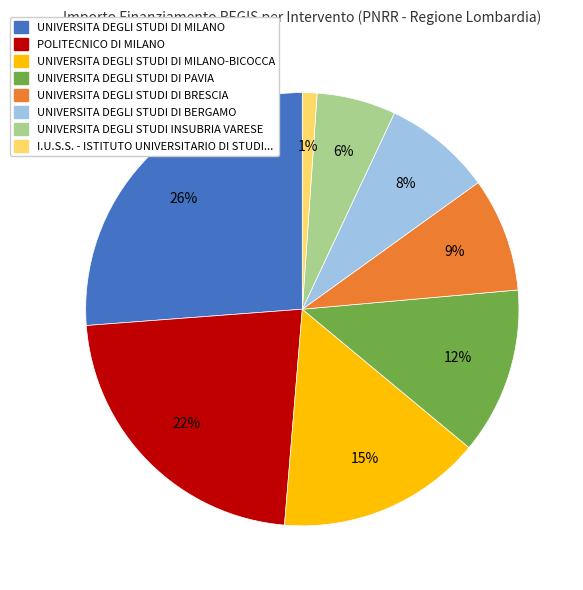

Is there a majority slice in this chart?

No